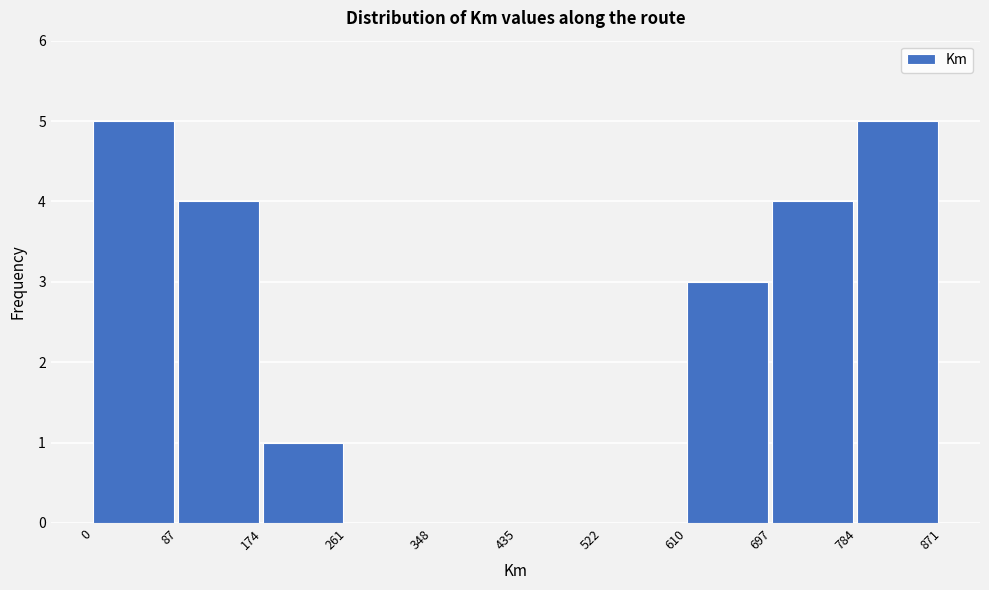

How tall is the bar that spans 0 to 87 on the x-axis? The values are not printed on the chart, so give them approximately, as read against the axis.

5